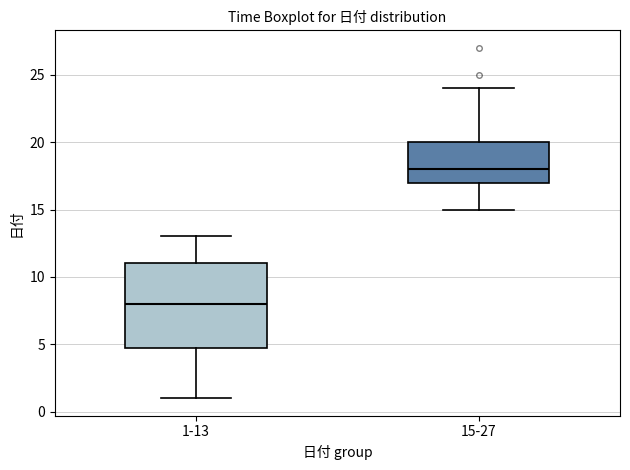

Reading left to right, read every box against the y-axis: the position of its median line, the range the box covers, and the ends of its whiskers. The values are not printed on the chart, so give them approximately, as read against the axis.

1-13: median 8, box 5 to 11, whiskers 1 to 13
15-27: median 18, box 17 to 20, whiskers 15 to 24